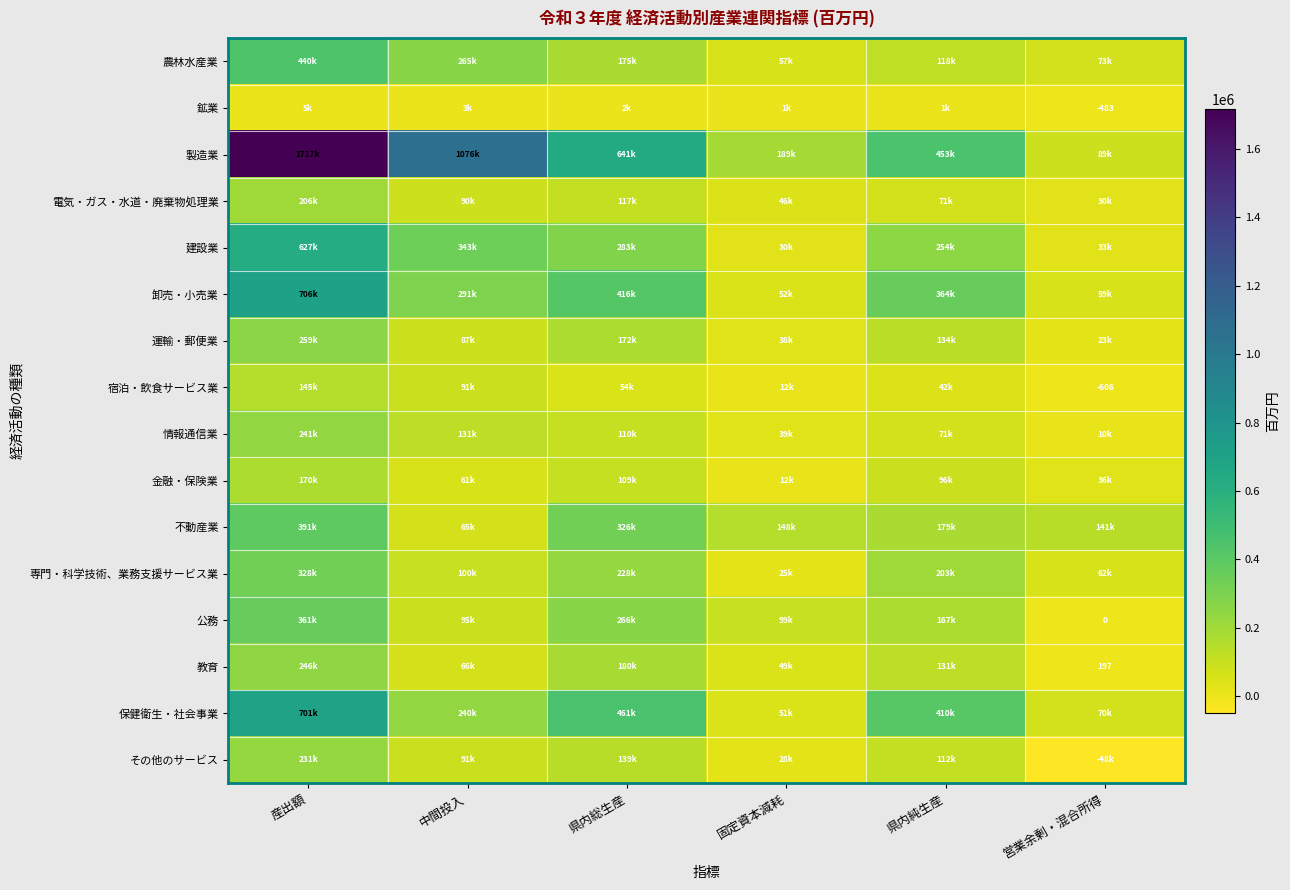

How many data points in 宿泊・飲食サービス業 are less than 53951?

3